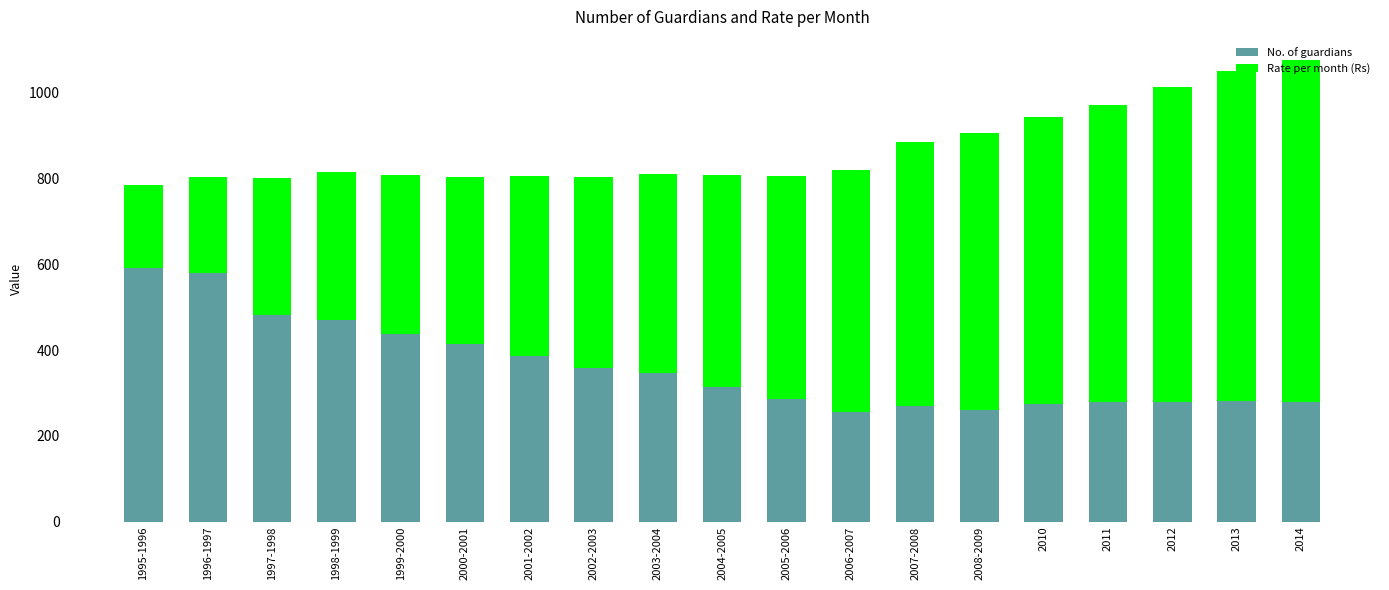

What is the total value across all series at 1996-1997?

804